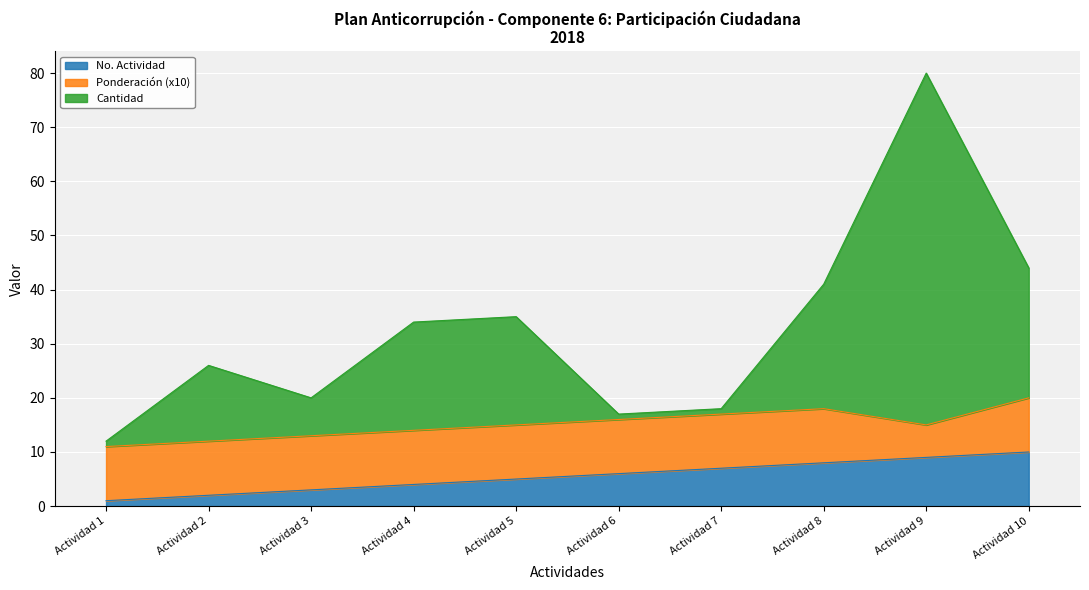

True or false: No. Actividad has a value of 8 at Actividad 8.

True